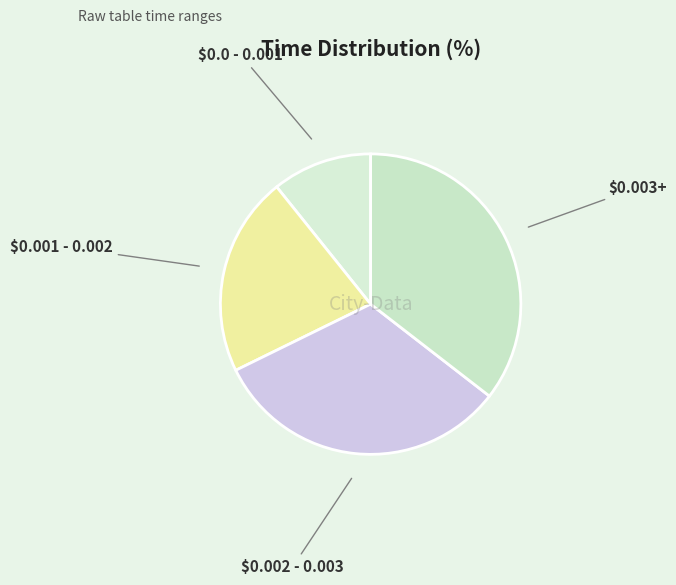

How many slices are in this pie chart?

4